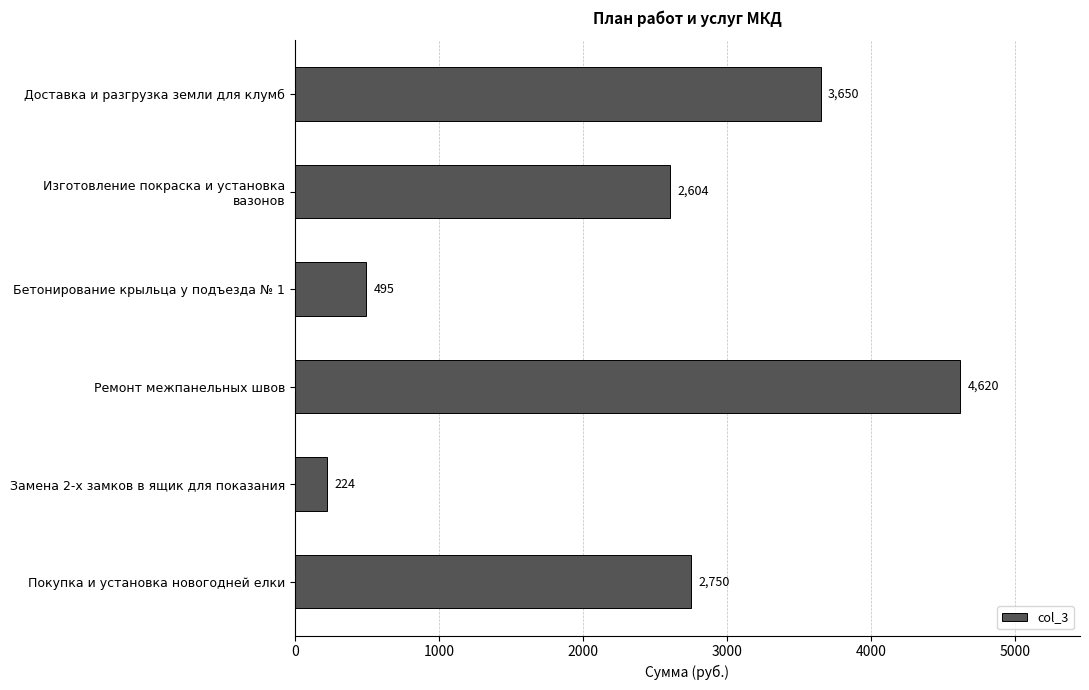

What is the sum of the values at Бетонирование крыльца у подъезда № 1 and Доставка и разгрузка земли для клумб?

4145